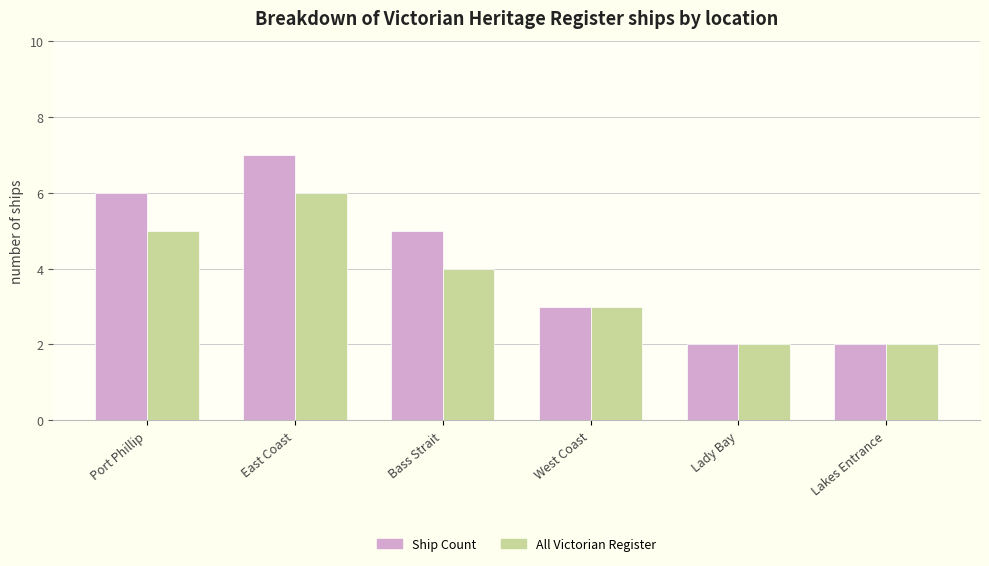

Is it true that All Victorian Register equals 6 at East Coast?

True